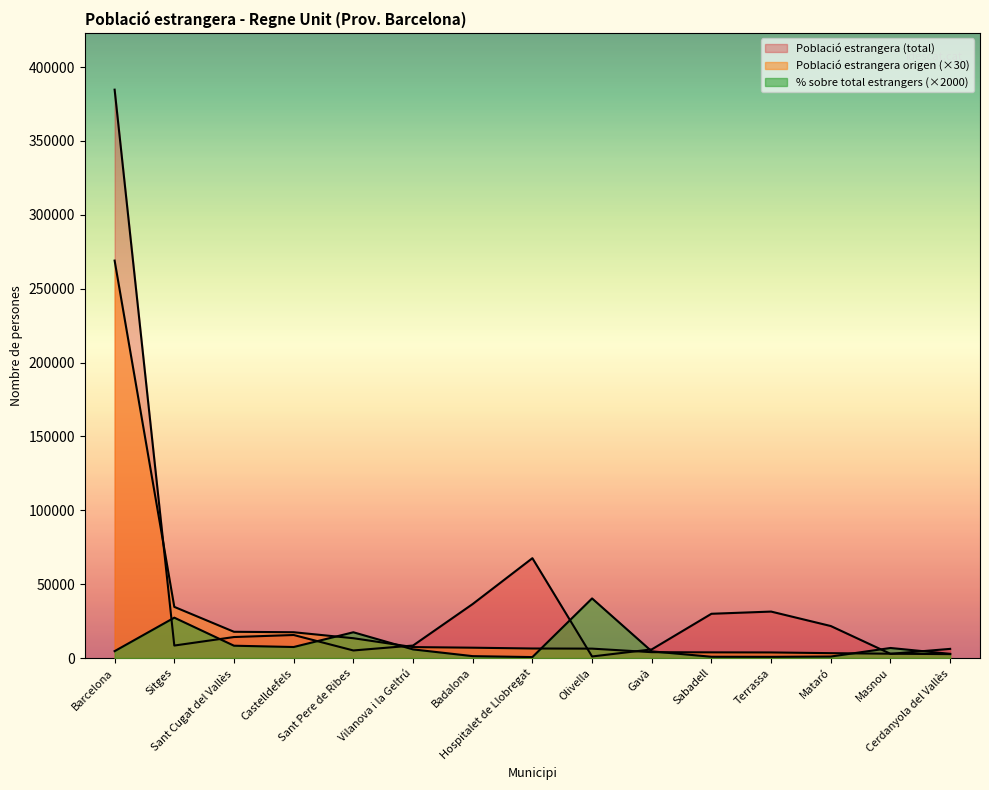

Where is the first local minimum for Població estrangera (total)?

Sitges